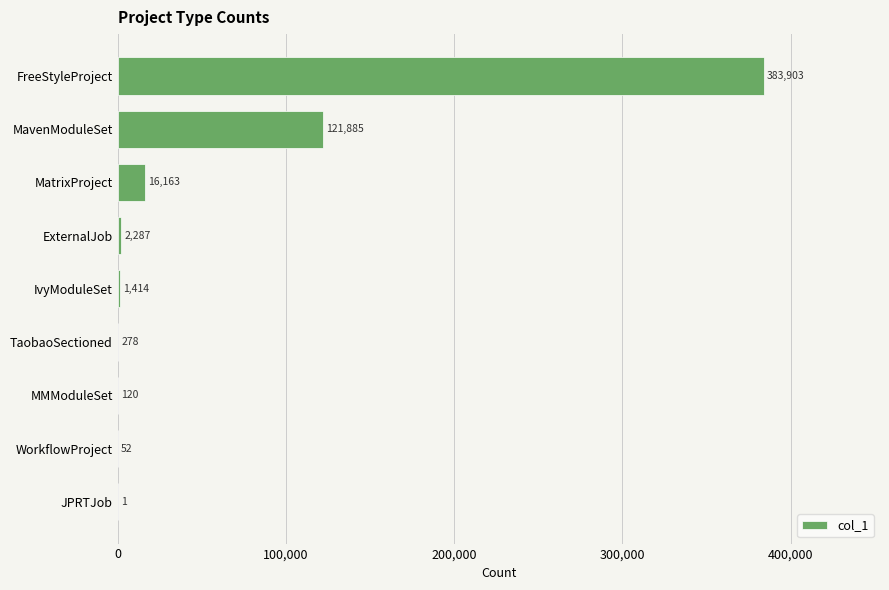

Are the bars grouped side by side (vs. stacked)?

No